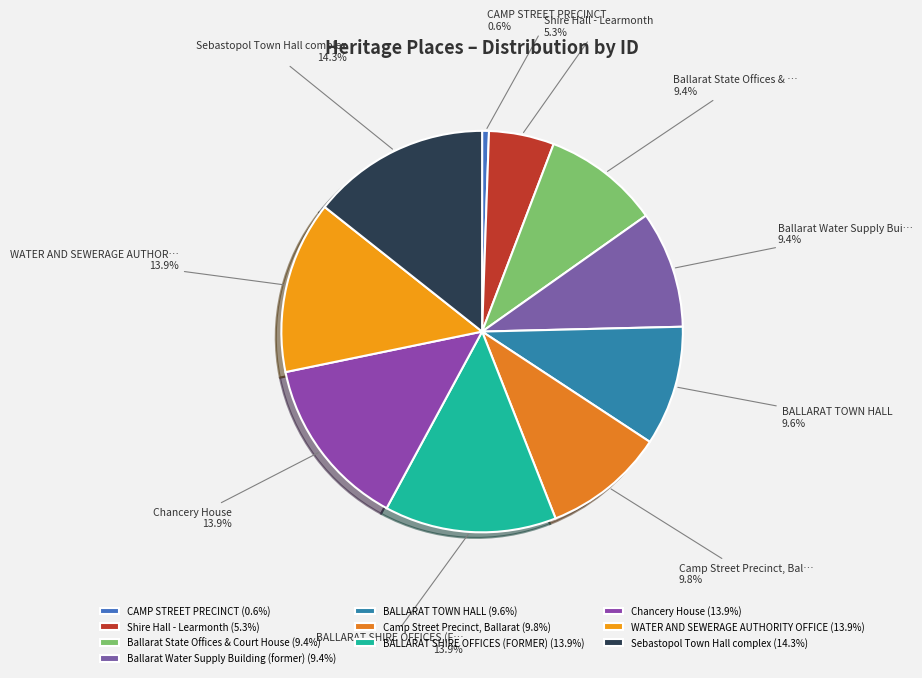

Count the number of slices in the pie.

10